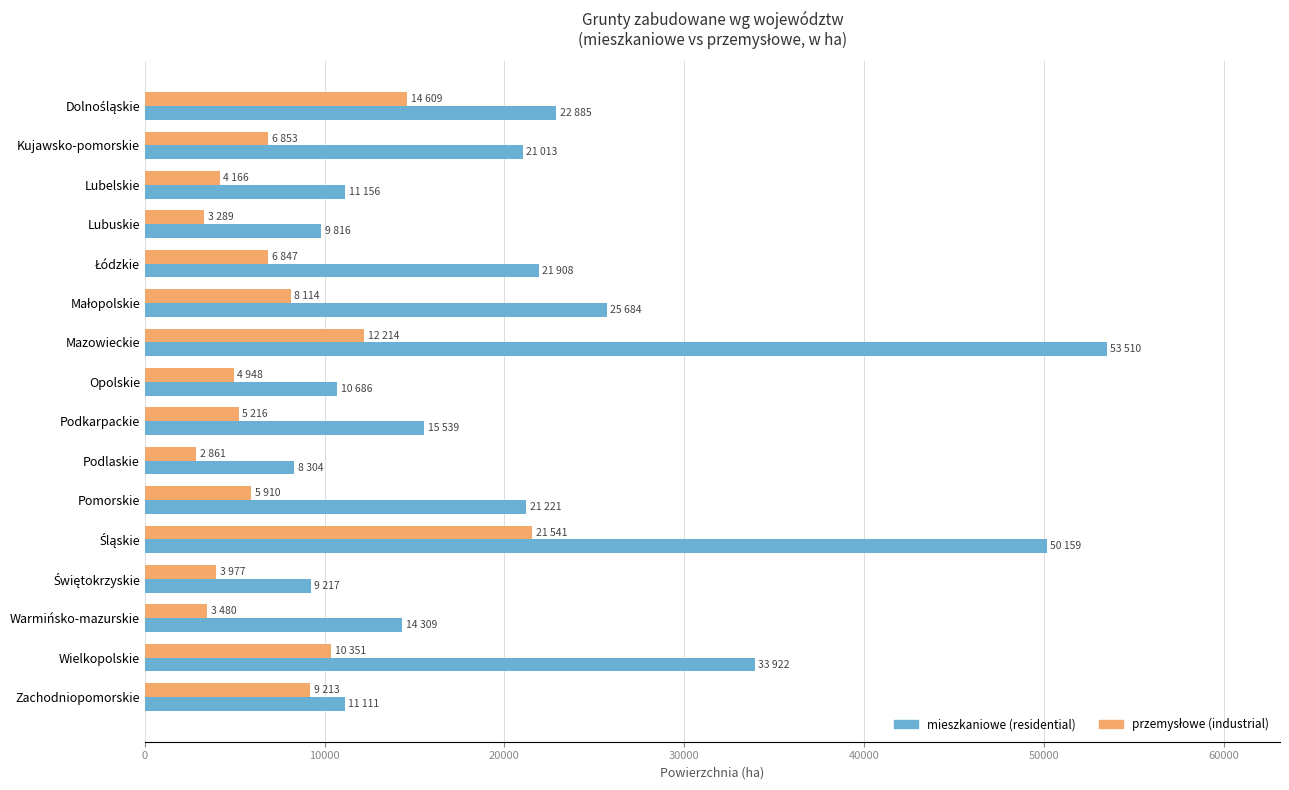

At which category does the chart reach its peak across all series?

Mazowieckie